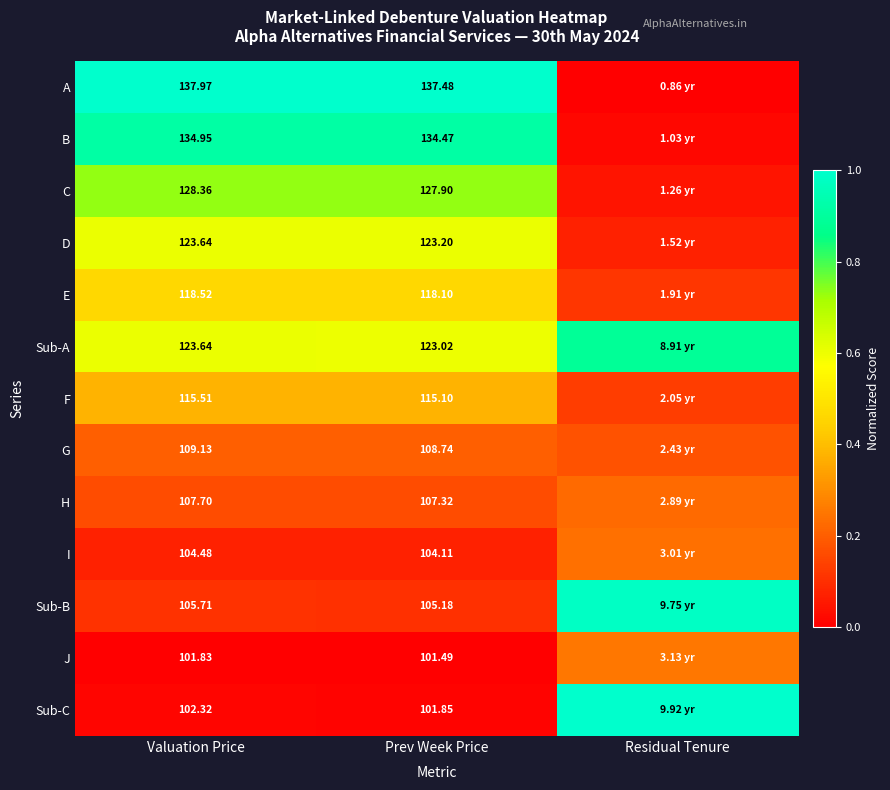

Is the value of J at Prev Week Price greater than the value of B at Prev Week Price?

No